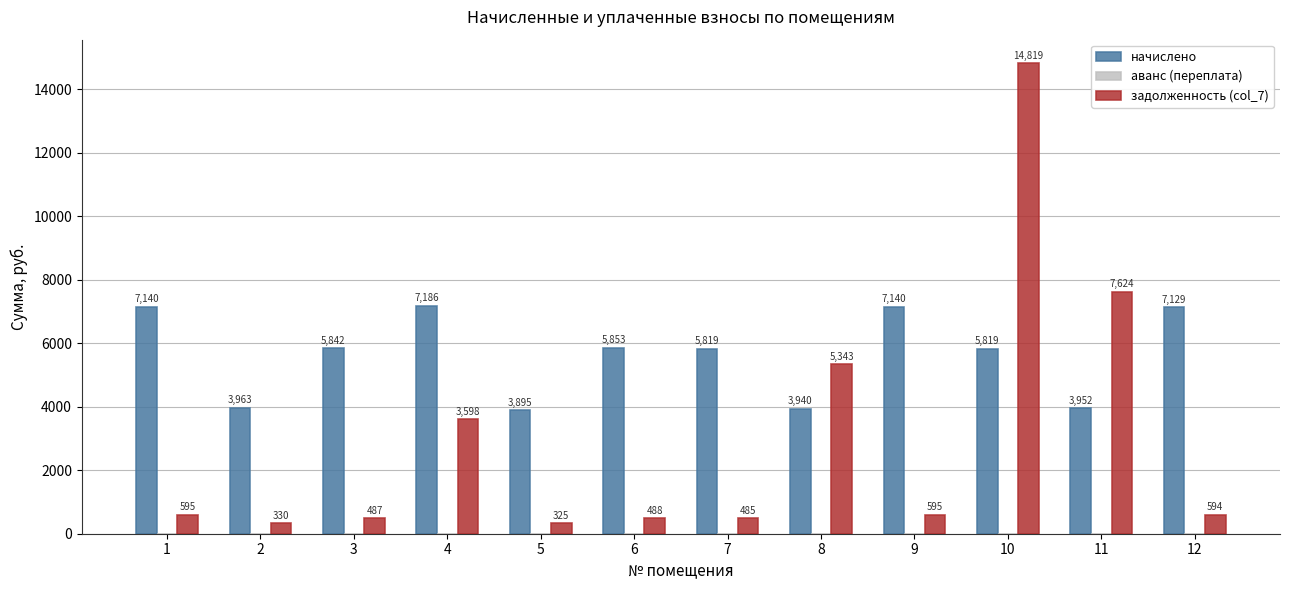

What is the spread (max minus min) of values at 12?

6534.8